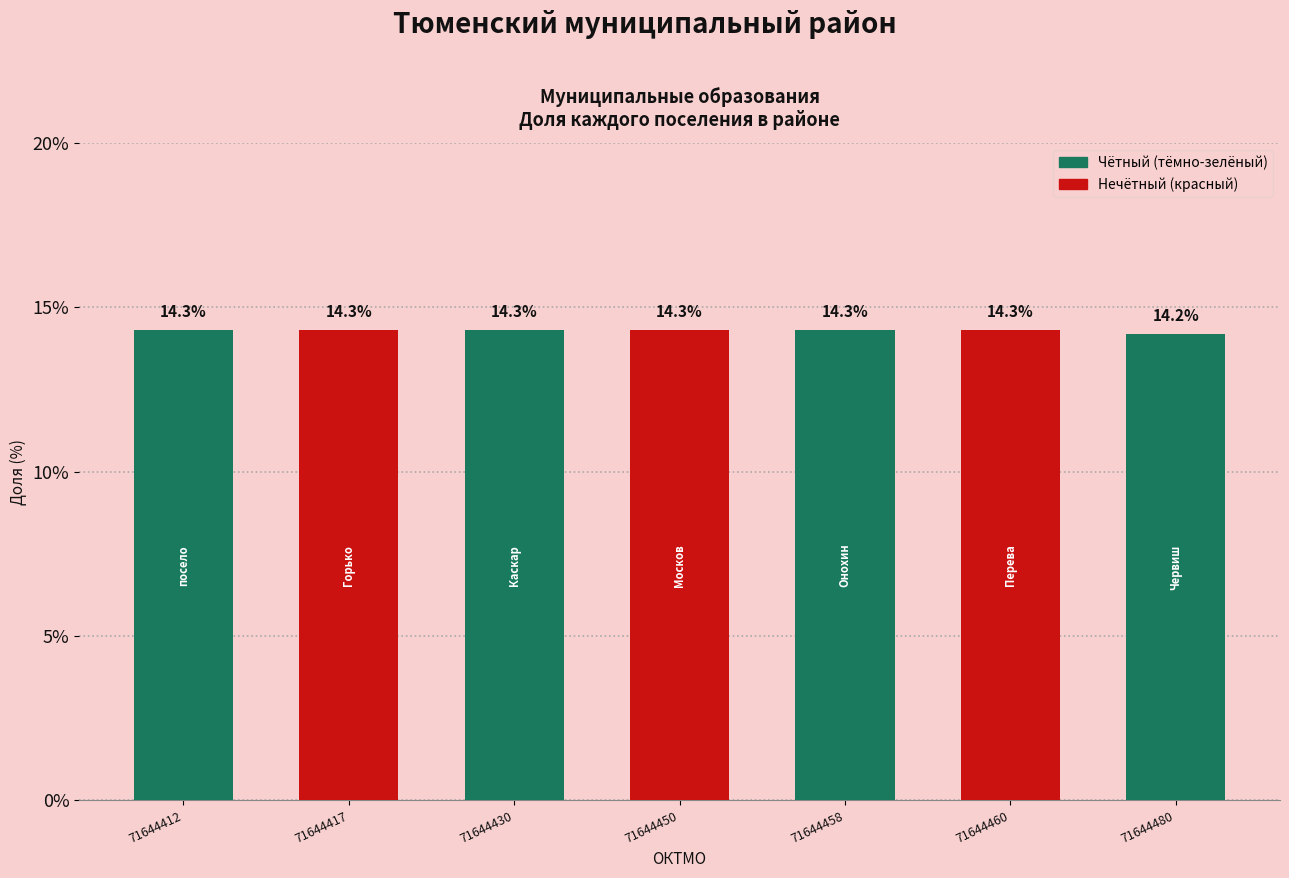

Which category has the lowest value across all series?

71644480